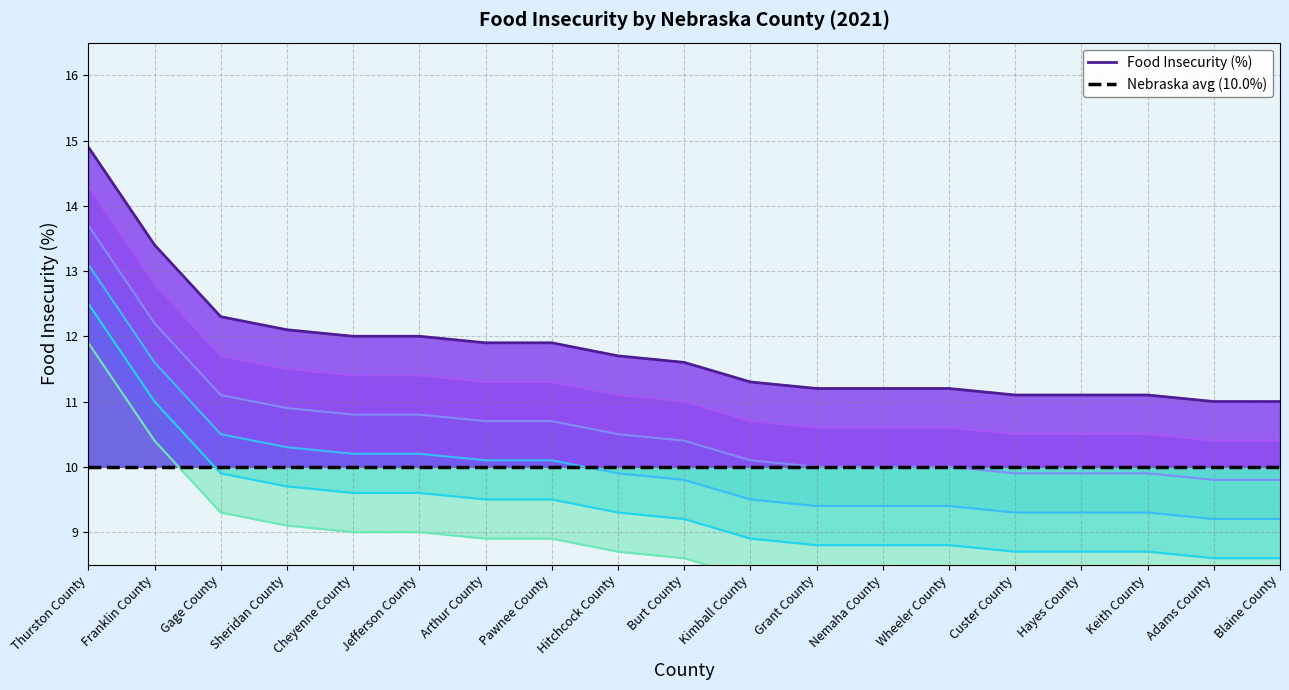

What is the label of the 6th point from the left?

Jefferson County